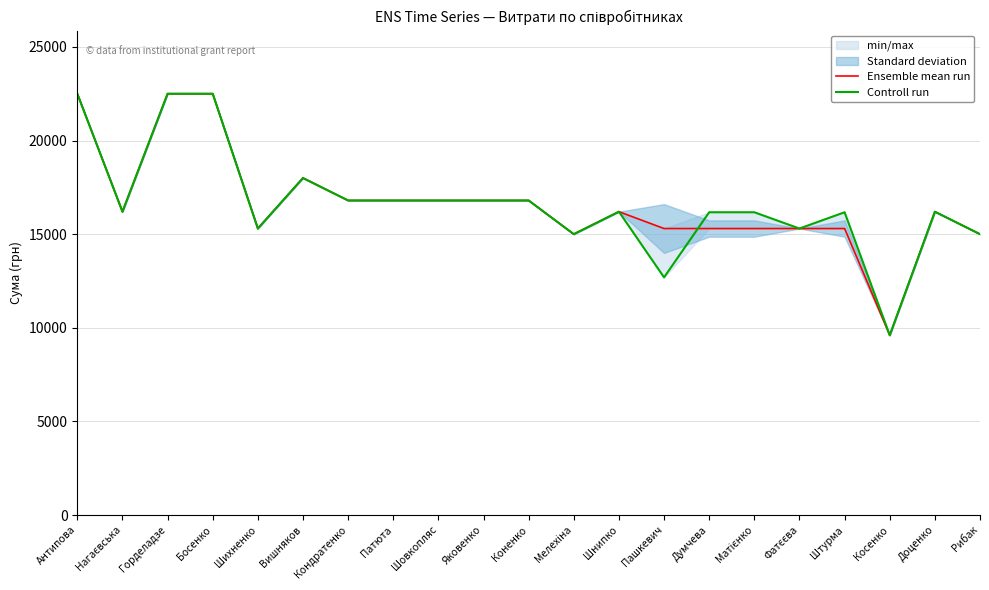

Between Нагаєвська and Яковенко, which is larger?

Яковенко